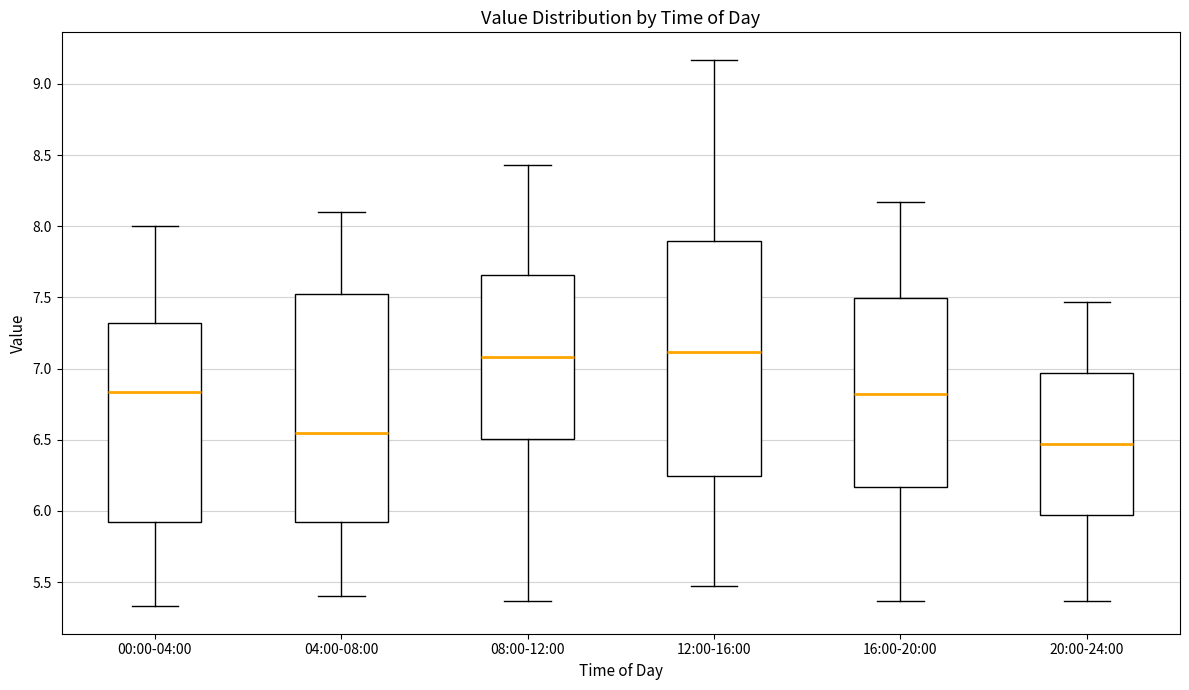

Which box has the lowest median line?

20:00-24:00